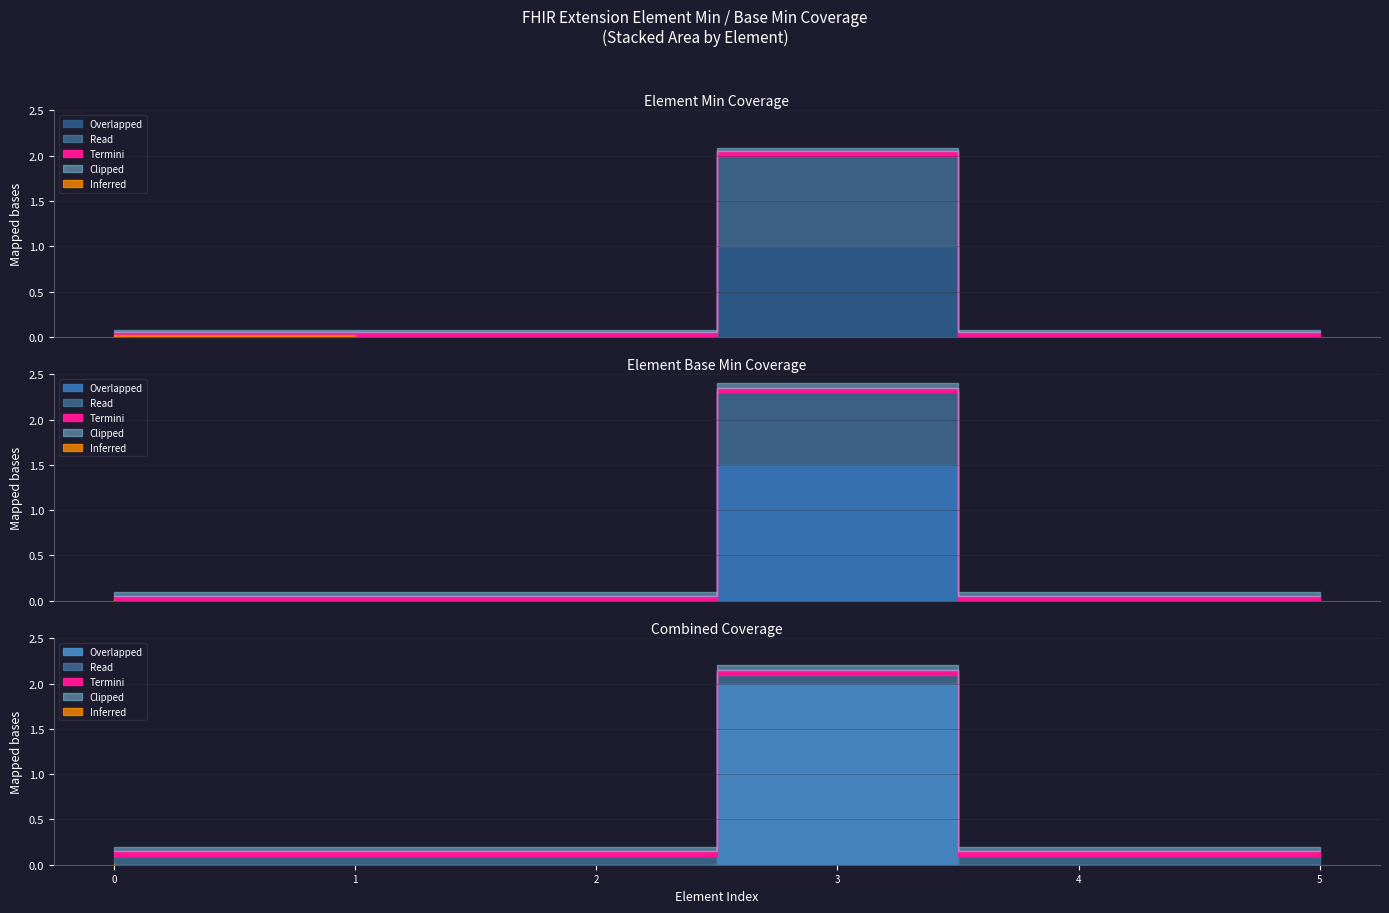

Is the value of Min at Extension.value[x] (valueCodeableConcept) greater than the value of Base Min at Extension.value[x]?

No